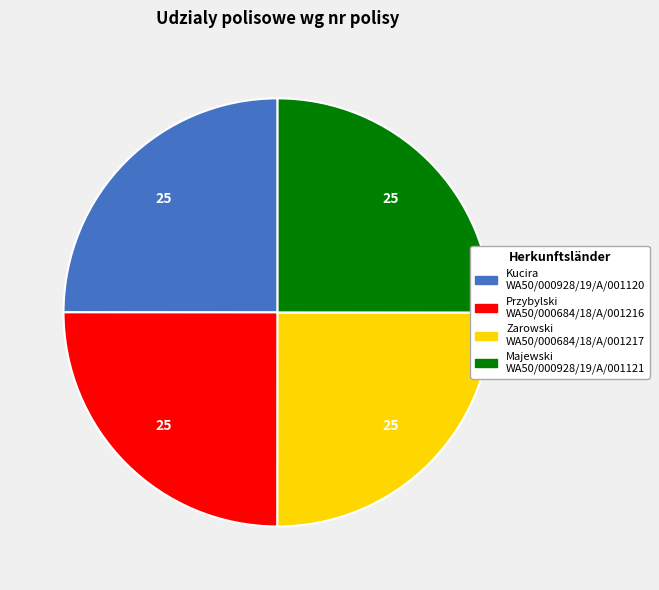

Is there a majority slice in this chart?

No